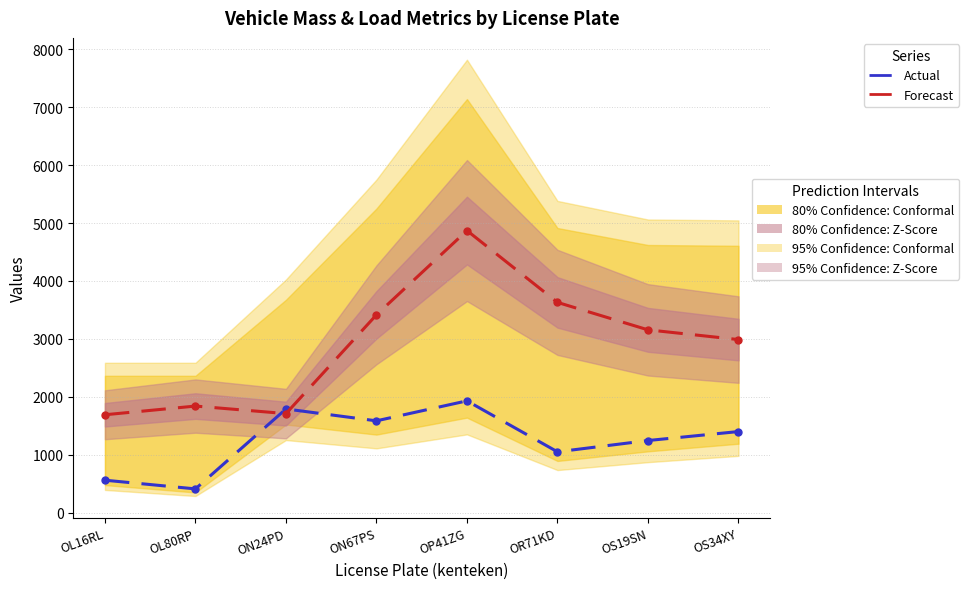

At which category does the chart reach its minimum across all series?

OL80RP